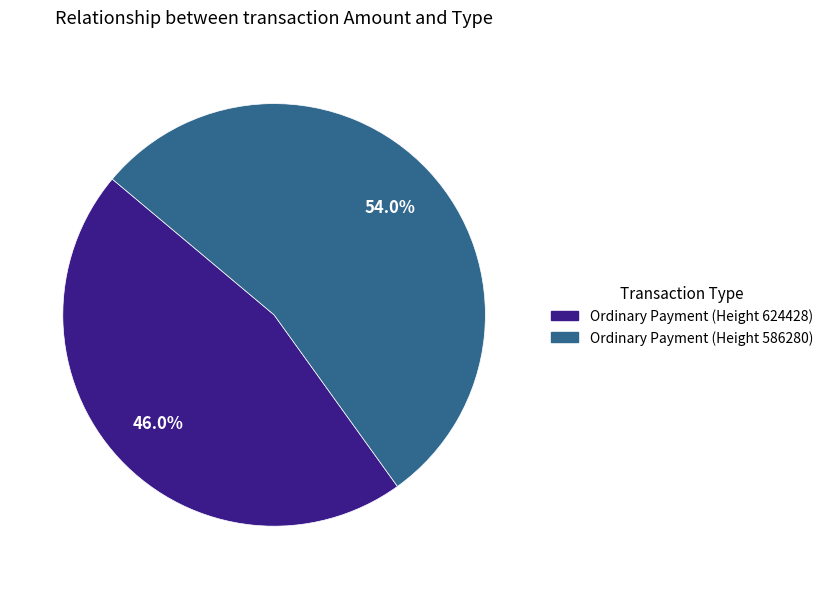

Does Ordinary Payment (Height 624428) account for over 50% of the chart?

No